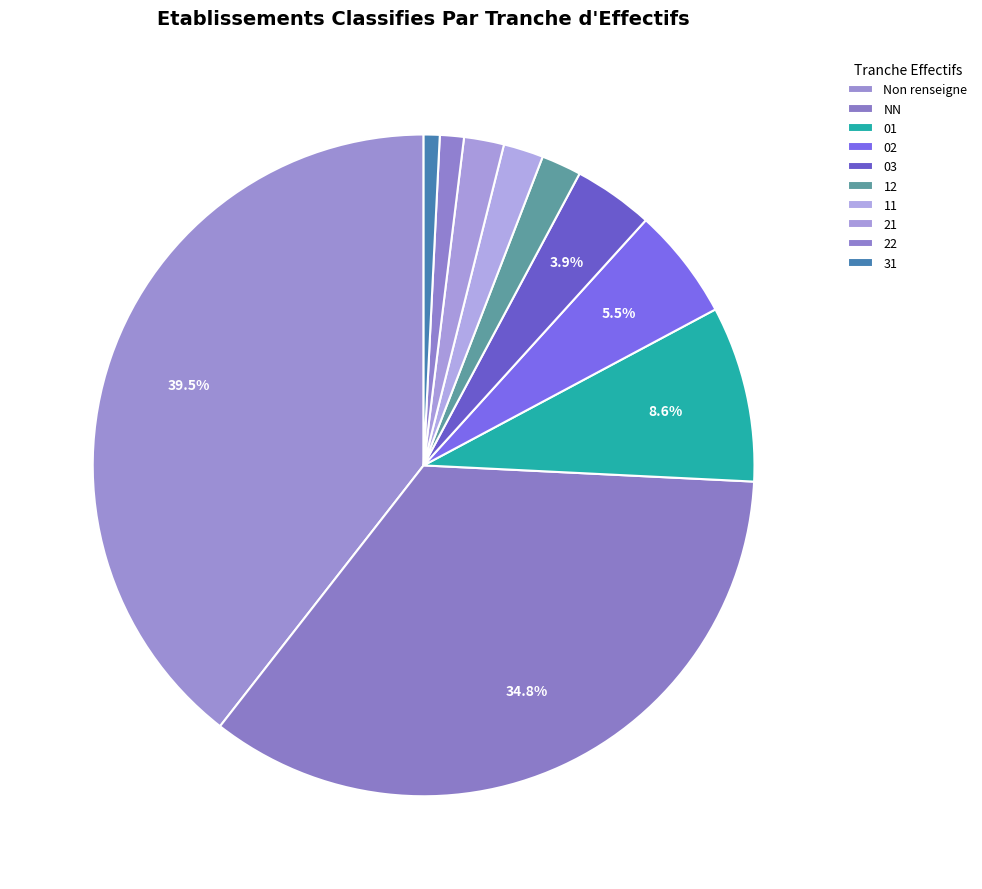

How many slices are in this pie chart?

10